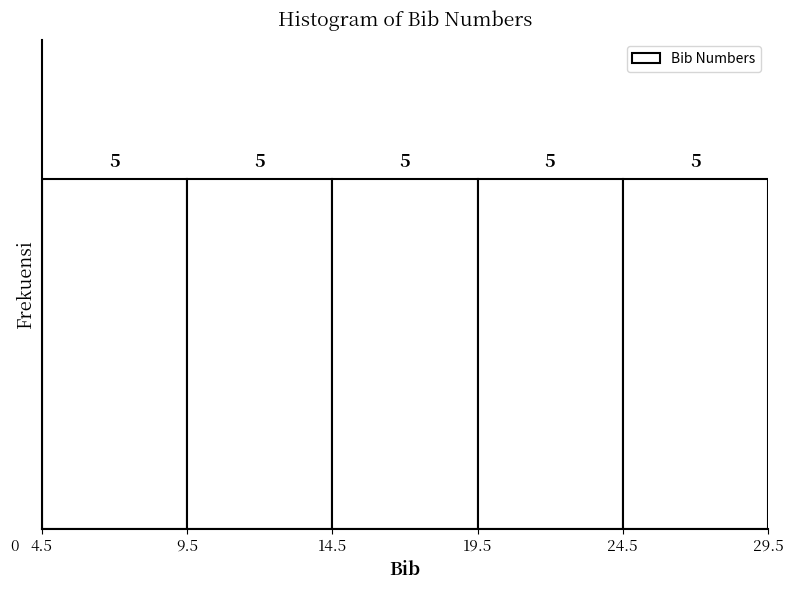

Reading left to right, transcribe this chart: for each bar, give the range it covers on the x-axis and its height.

4.5 to 9.5: 5
9.5 to 14.5: 5
14.5 to 19.5: 5
19.5 to 24.5: 5
24.5 to 29.5: 5